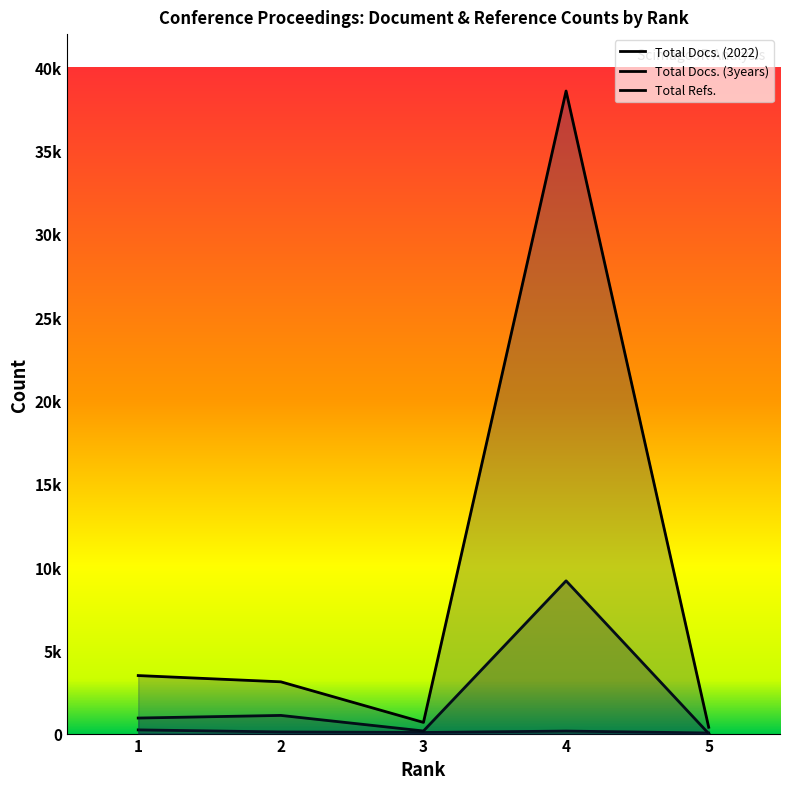

Does the chart display data point markers on the line(s)?

No